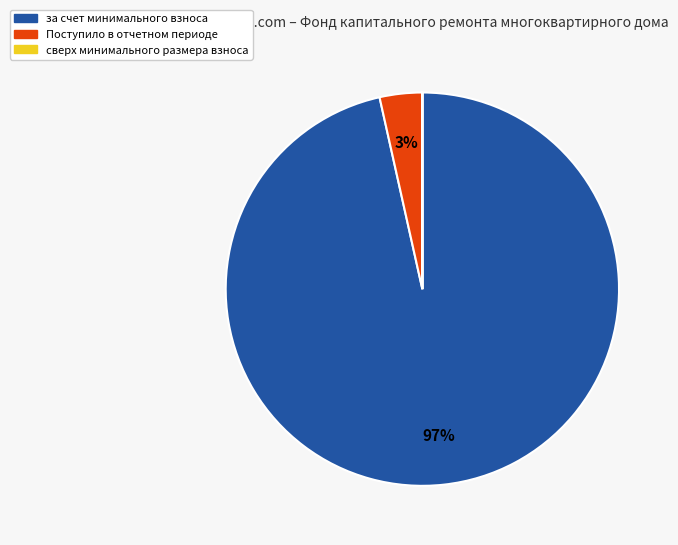

Which slice is the largest?

за счет минимального взноса